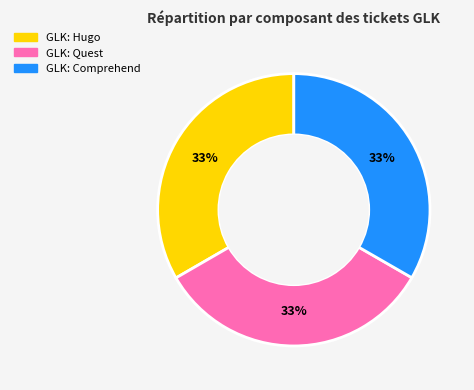

Is there a majority slice in this chart?

No